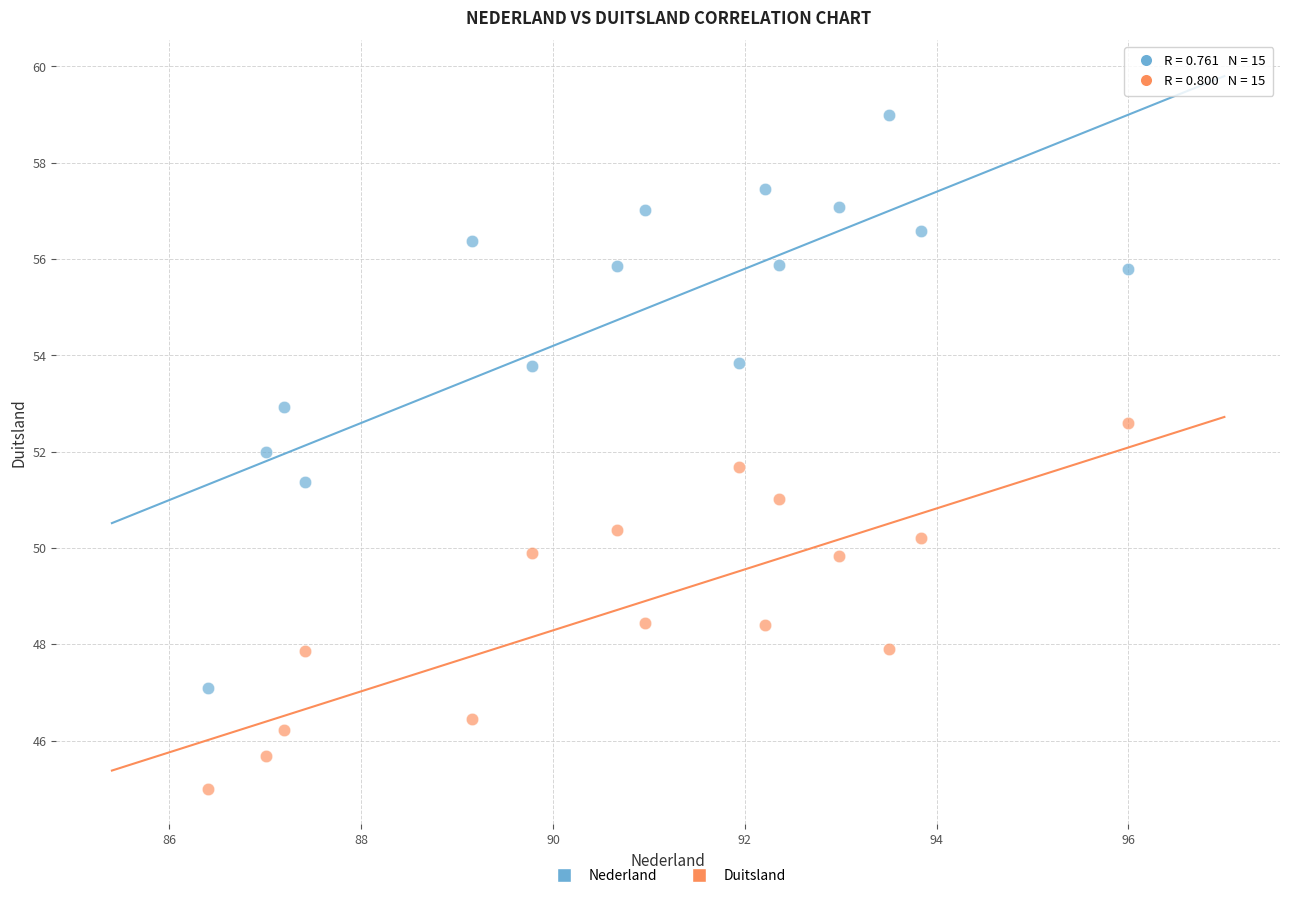

What is the X range (max minus min) for the scatter plot?

9.6